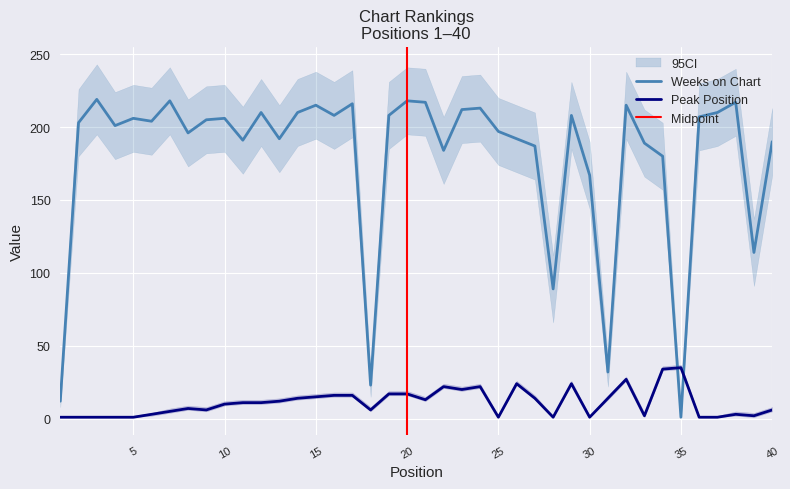

Which series changed the most between 12 and 40?

Weeks on Chart